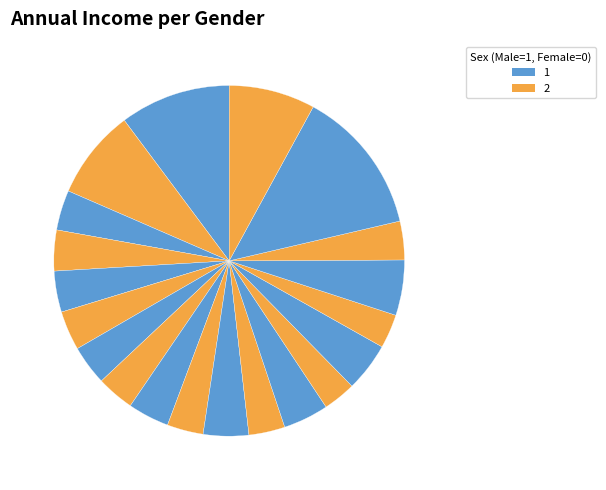

Count the number of slices in the pie.

20